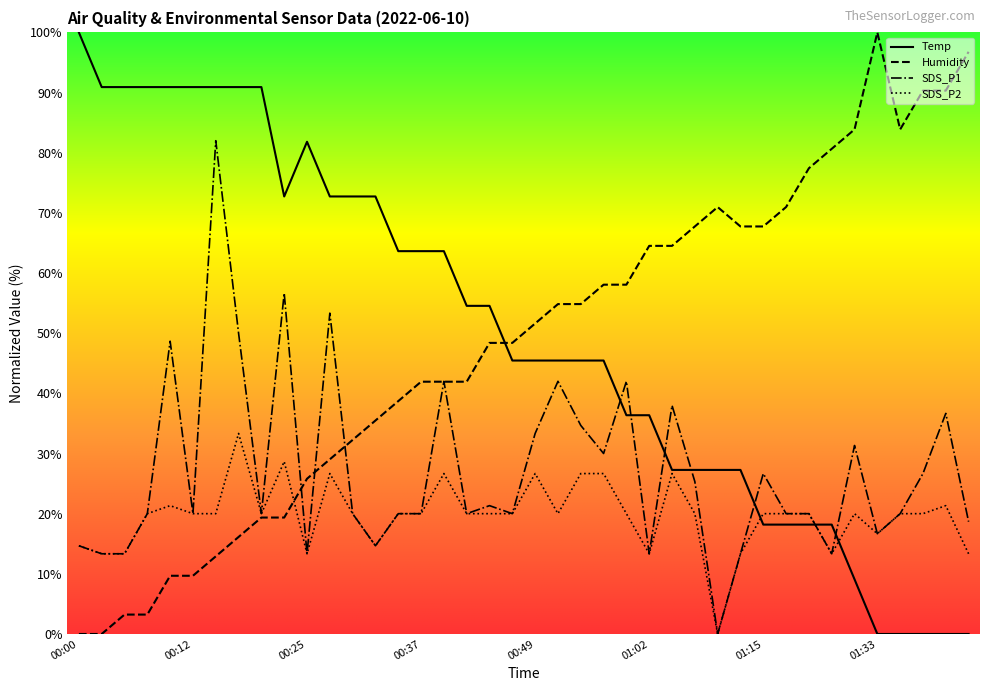

How many intersections are there between SDS_P1 and Temp?

7